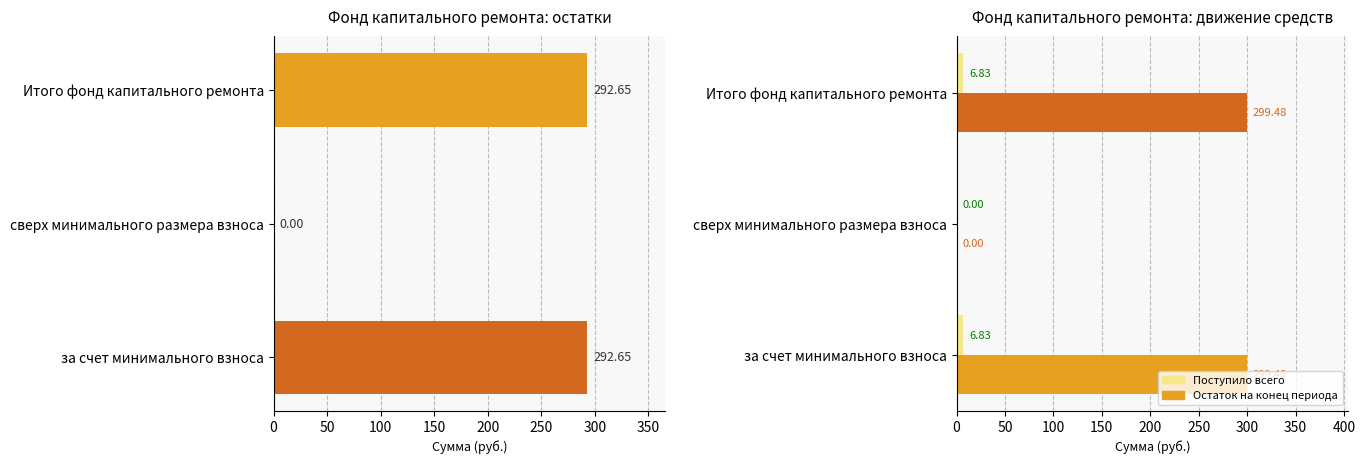

Count the number of data series in this chart.

3